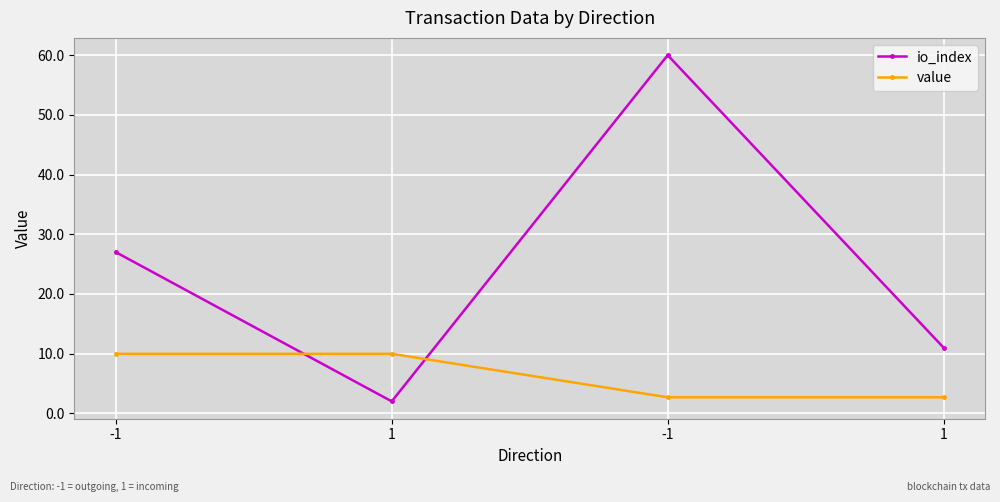

True or false: value has more than 1 points higher than both neighbors.

False